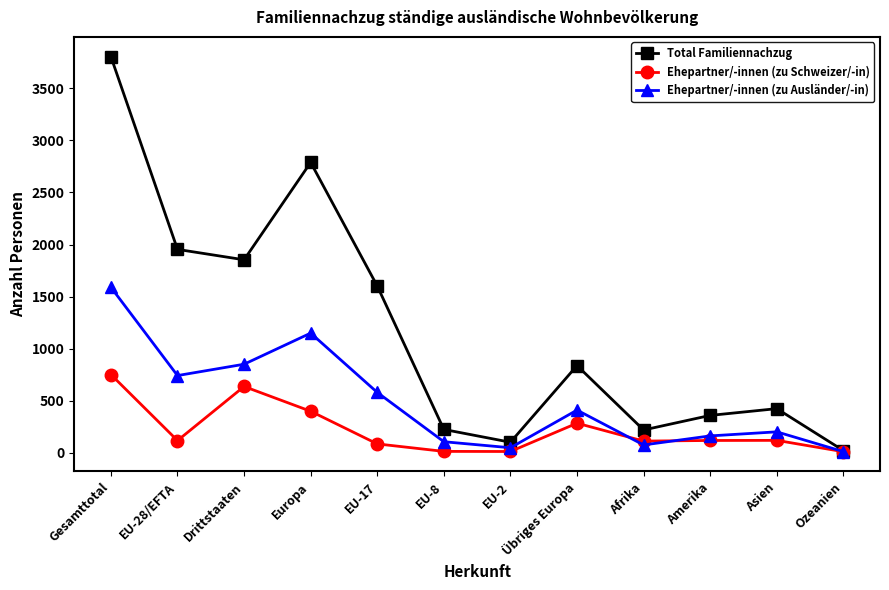

What is the label of the 5th point from the right?

Übriges Europa